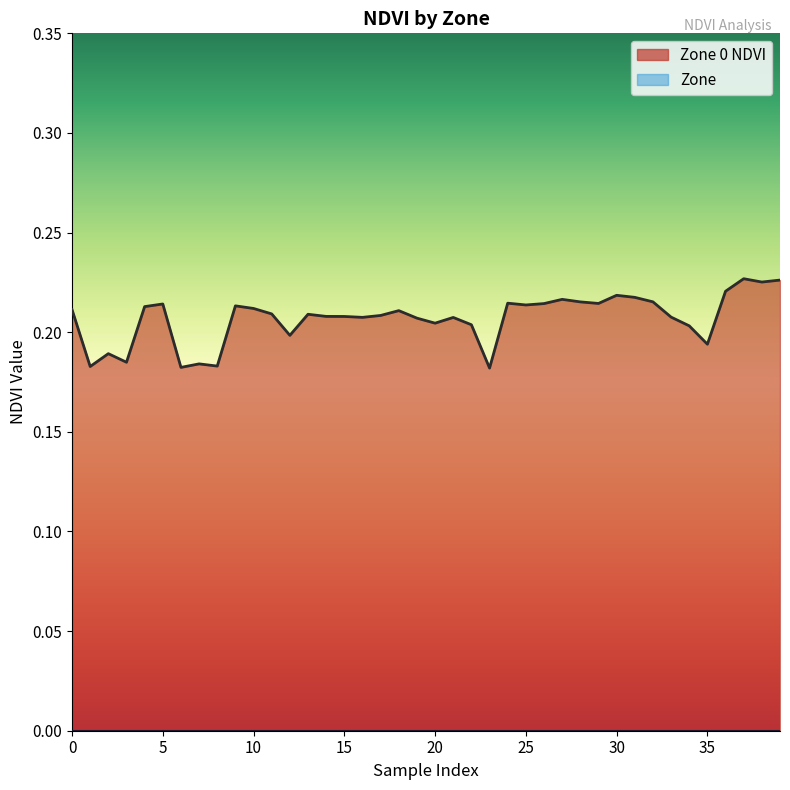

What is the greatest value displayed?

0.2